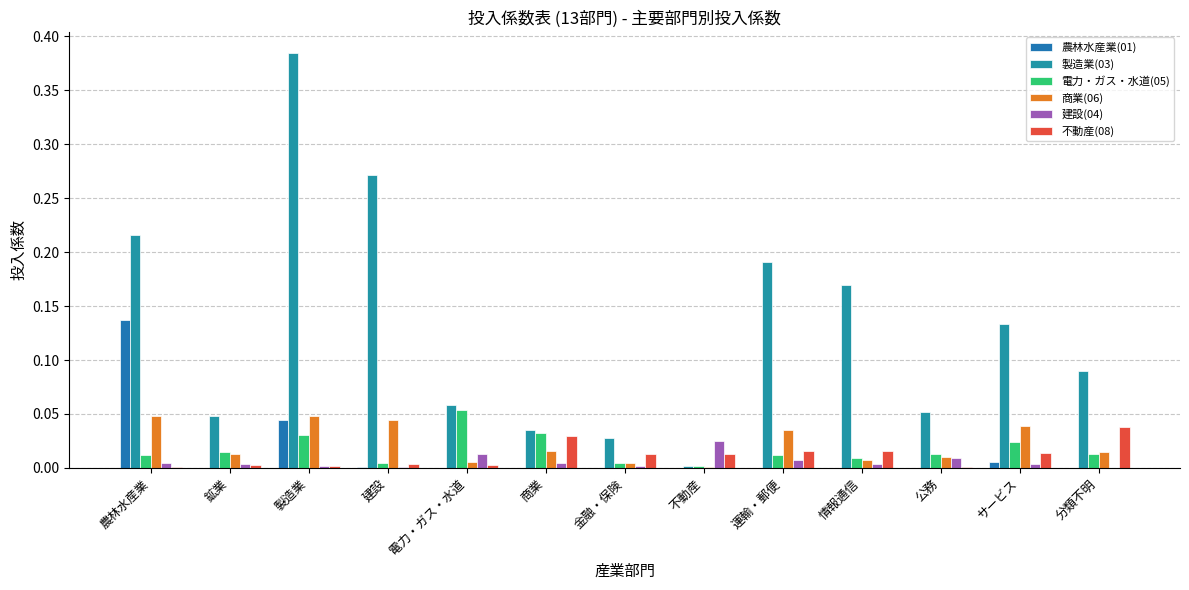

What is the label of the 1st bar from the left?

農林水産業